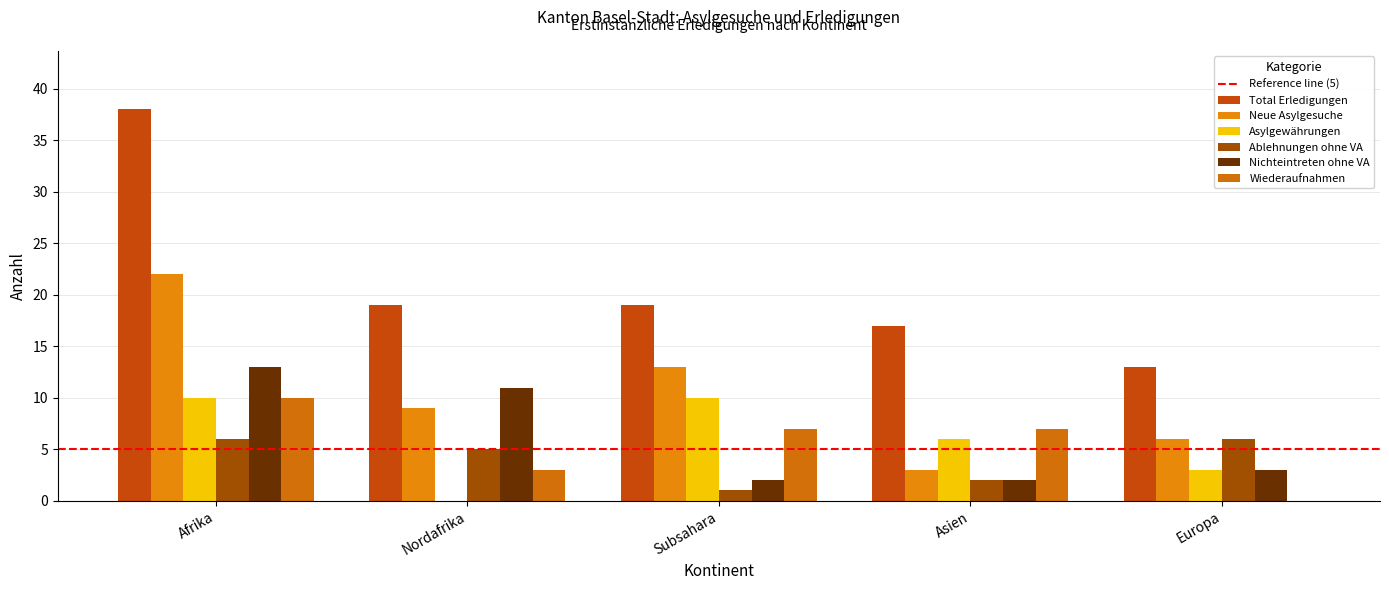

Where is Total Erledigungen nearest to the value 25?

Nordafrika